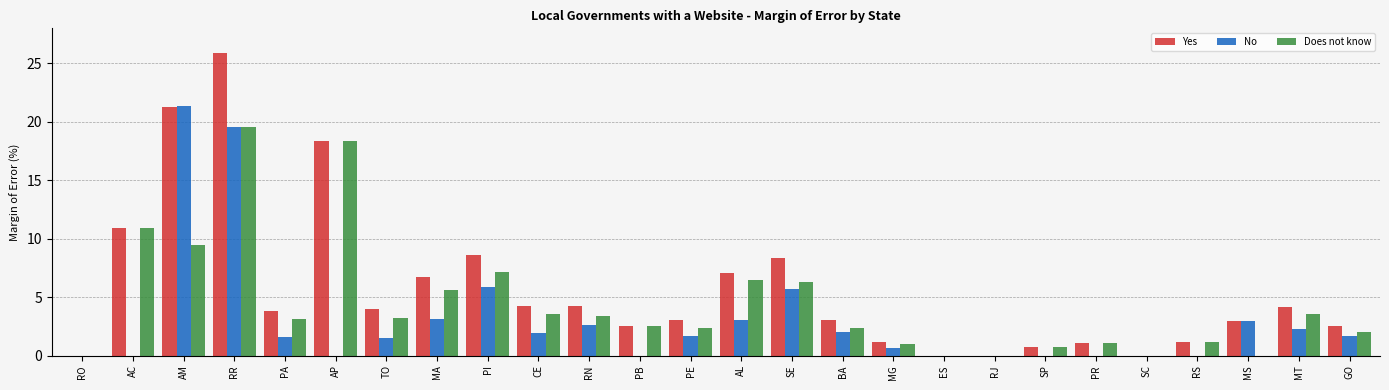

Which series changed the most between BA and ES?

Yes